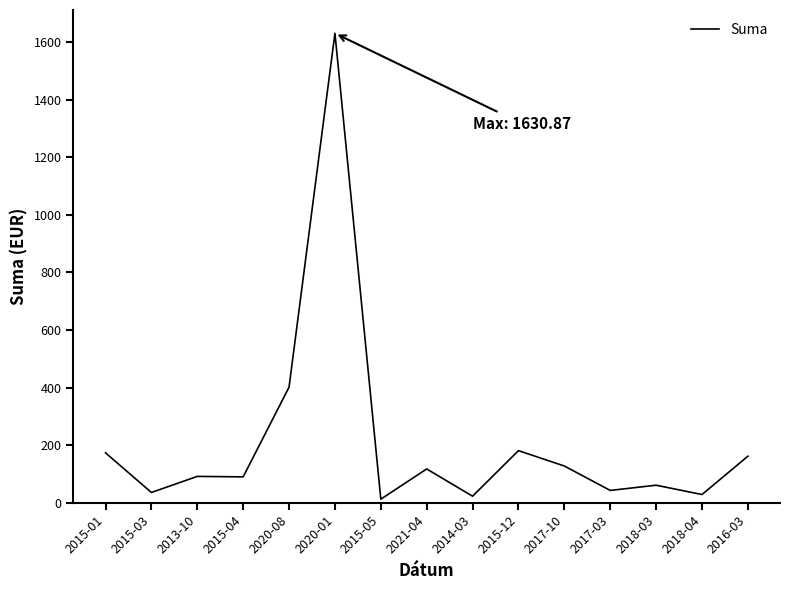

What is the greatest value displayed?

1630.9